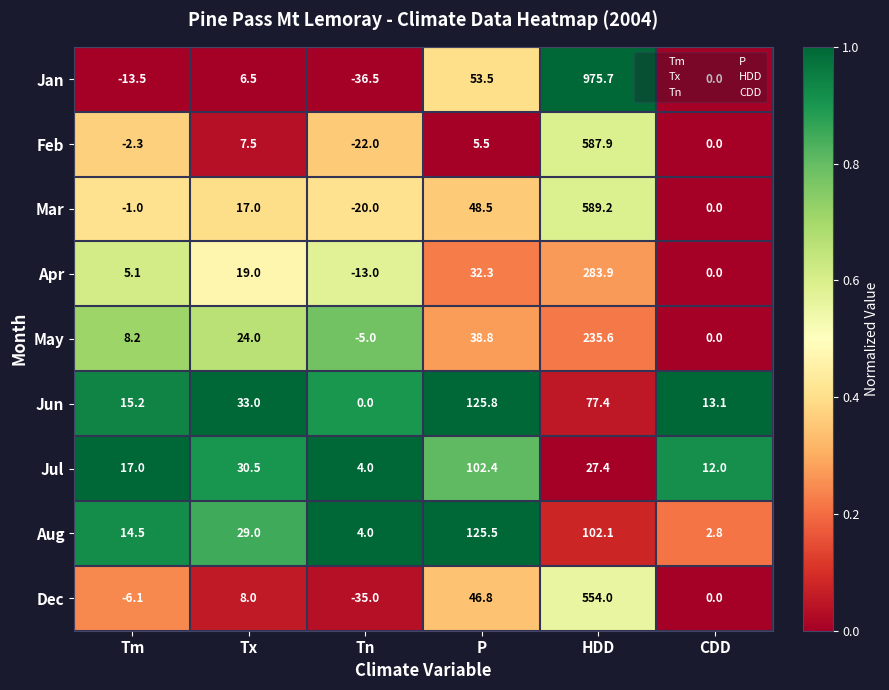

Count the number of categories in the chart.

6